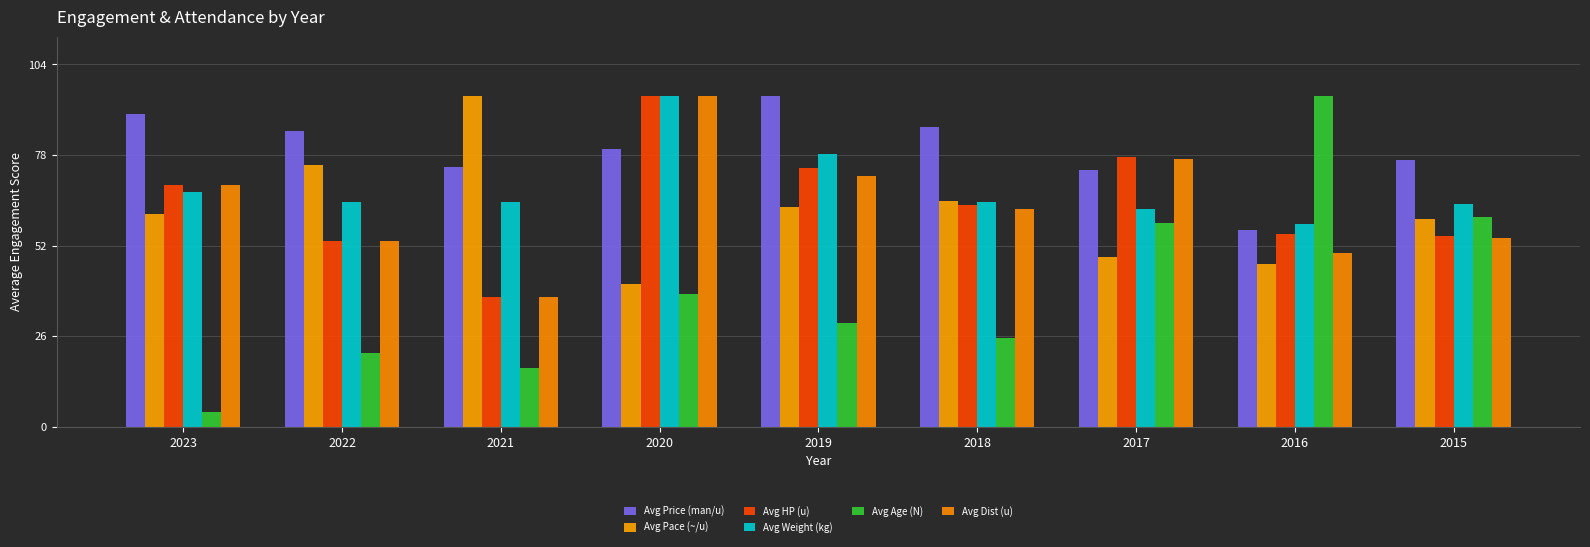

List the labels in order of Avg Dist (u) value, largest first.

2020, 2017, 2019, 2023, 2018, 2015, 2022, 2016, 2021